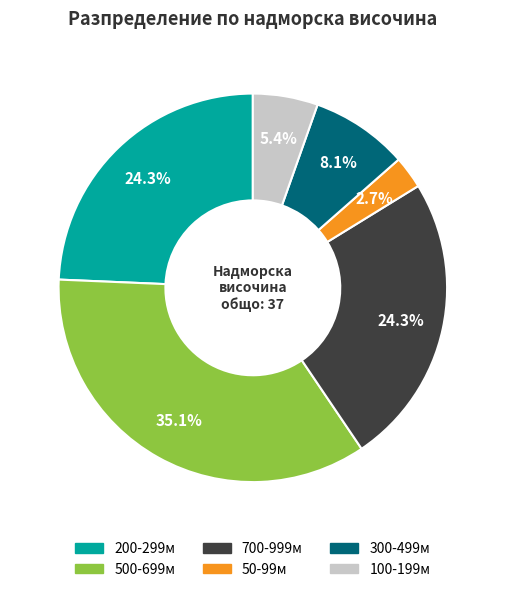

Is there a majority slice in this chart?

No